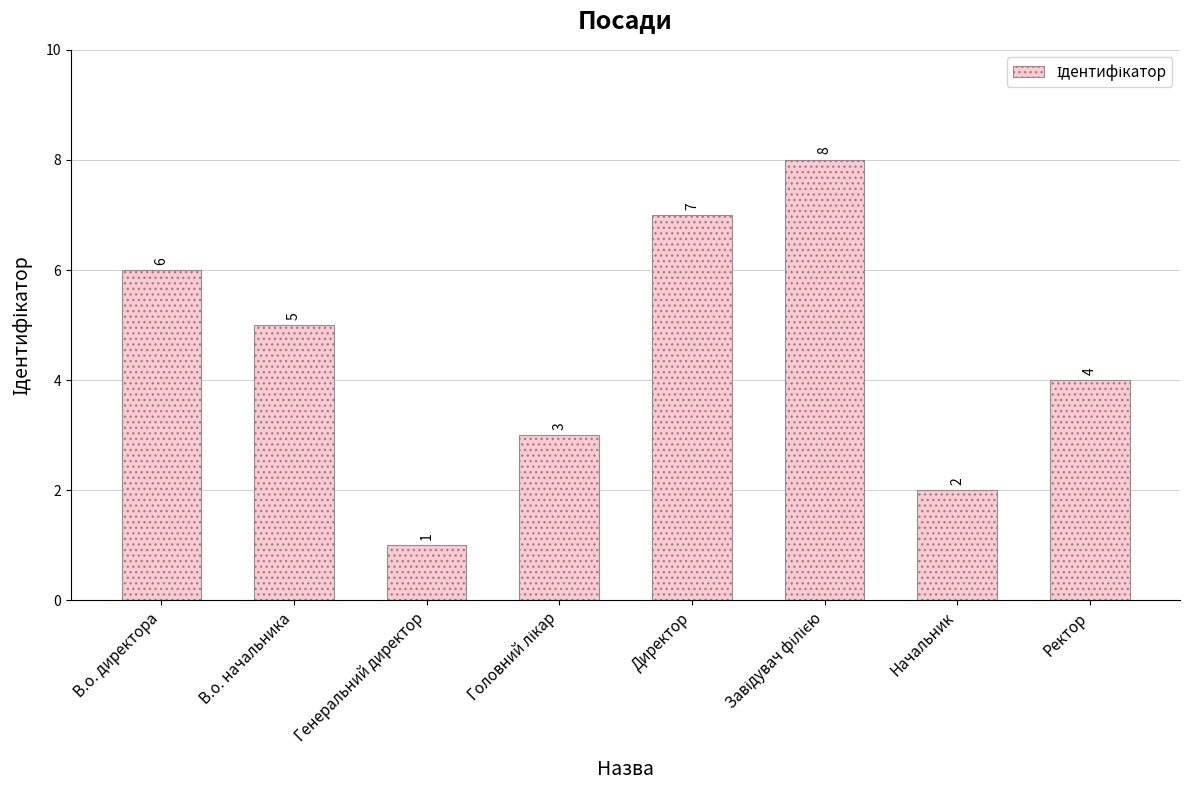

At which category does the chart reach its minimum across all series?

Генеральний директор